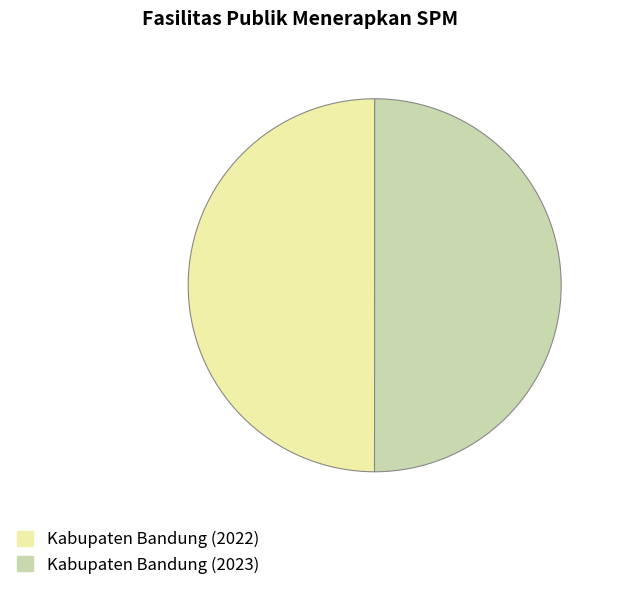

What is the ratio of the value at Kabupaten Bandung (2022) to the value at Kabupaten Bandung (2023)?

1.0